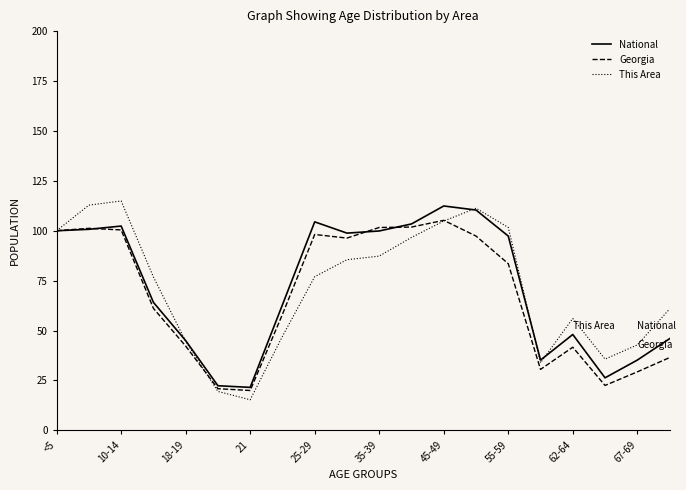

Is this an area chart (filled region under the line)?

No